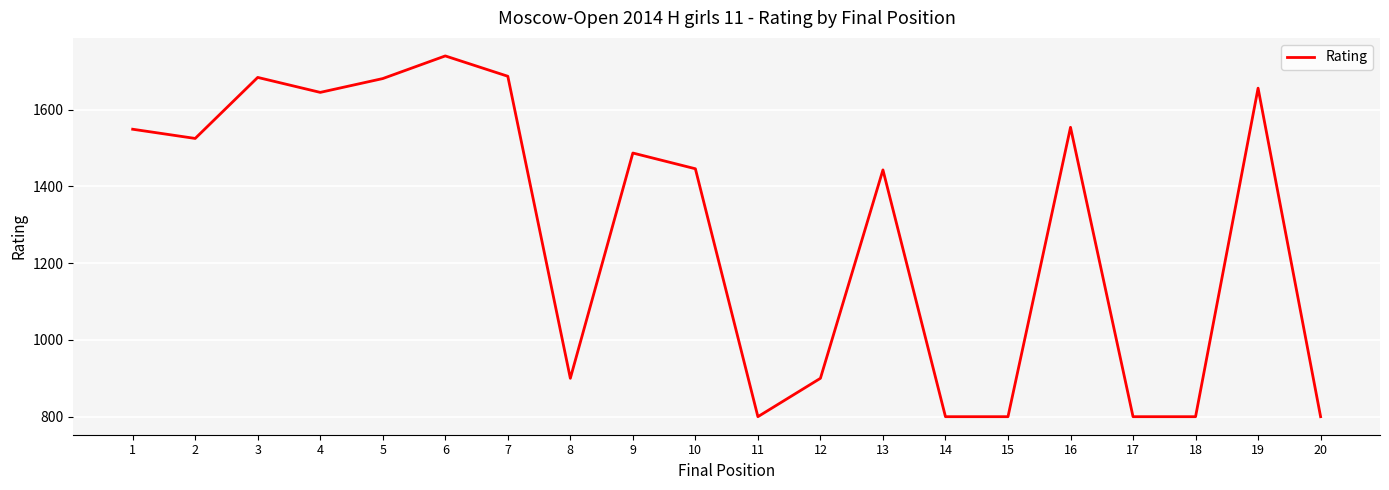

Where does the data first go above 1487?

1